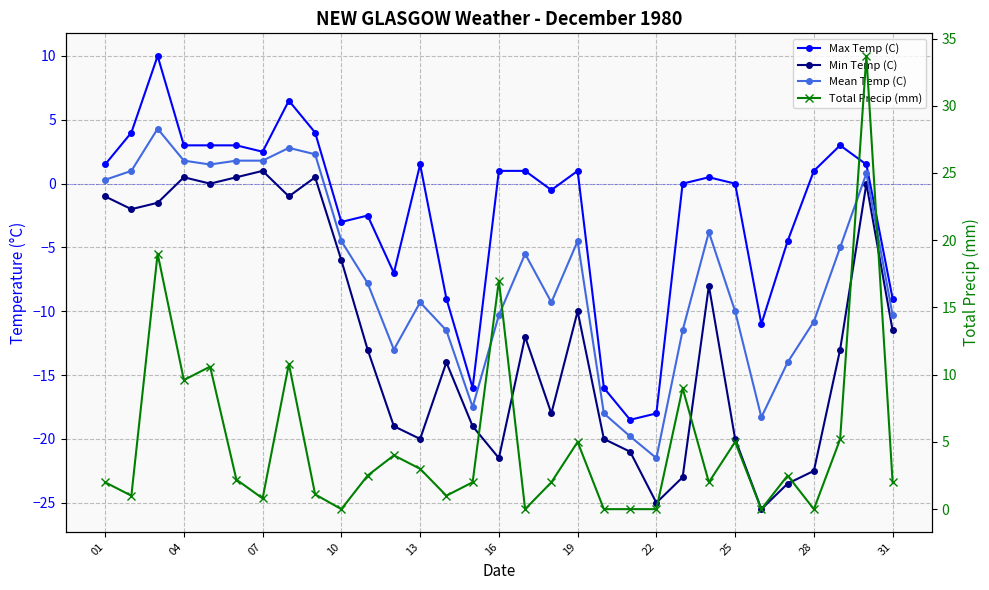

What is the difference between the second highest and second lowest values in the Max Temp (C) series?

24.5